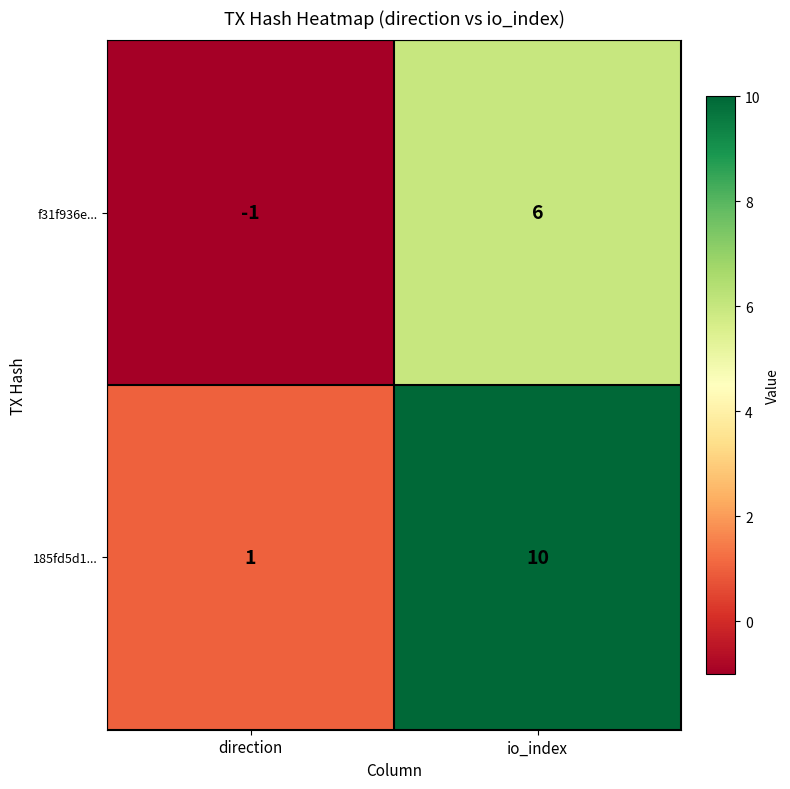

Which series has the largest total across all categories?

185fd5d1...